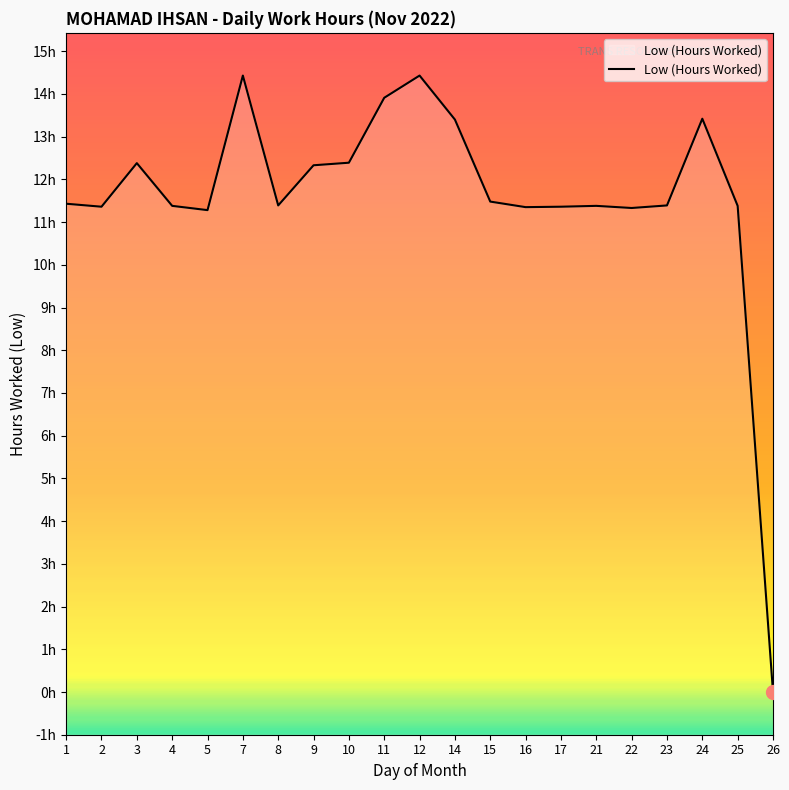

What is the difference between the second highest and minimum values?

14.4